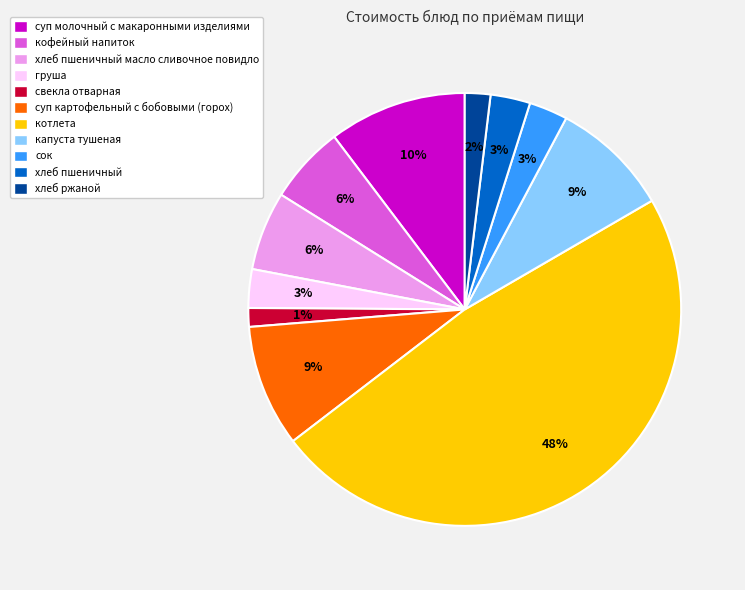

Is груша the majority of the pie?

No